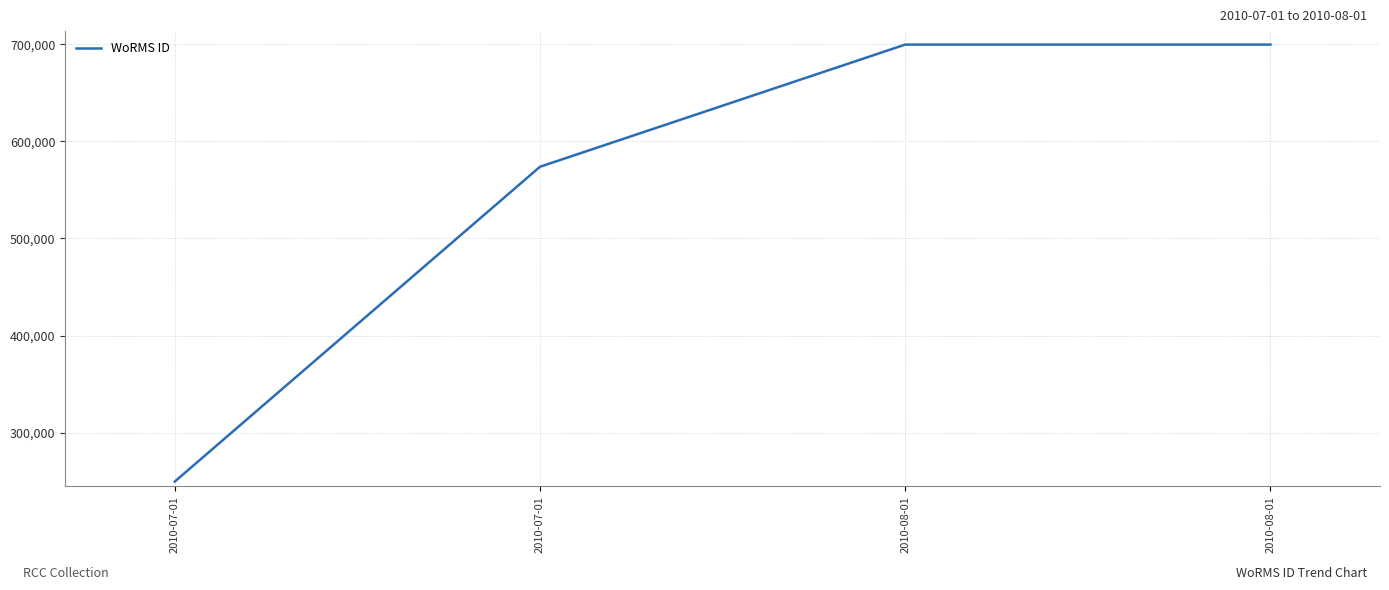

Is it true that the value at 2010-07-01 is 249731?

True